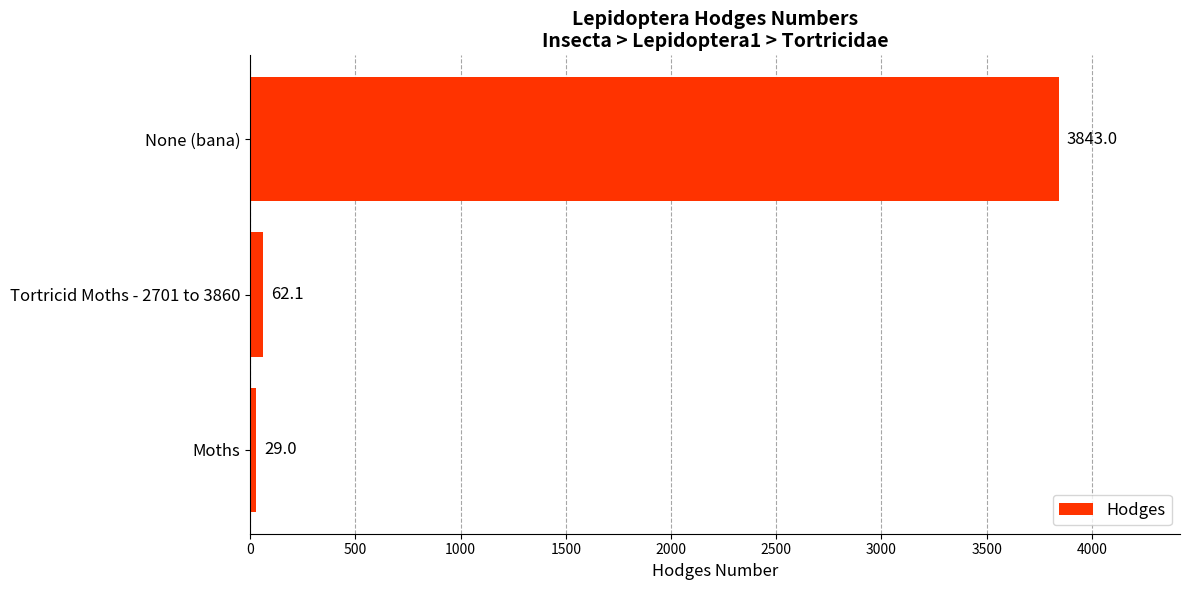

What is the difference between the second highest and minimum values?

33.1